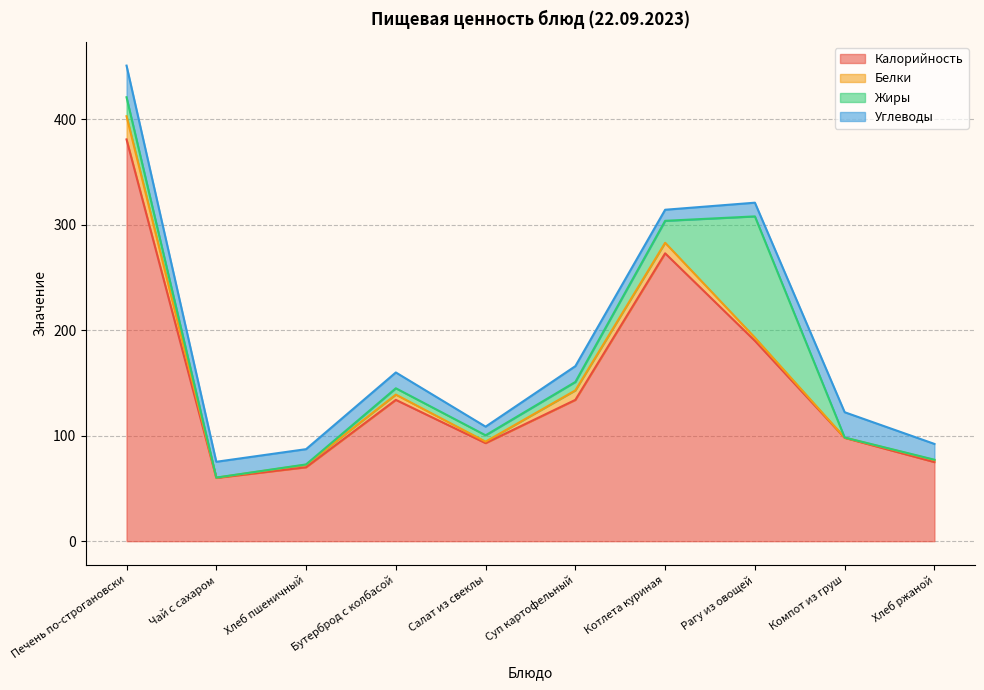

Is it true that Жиры equals 0.1 at Хлеб ржаной?

False